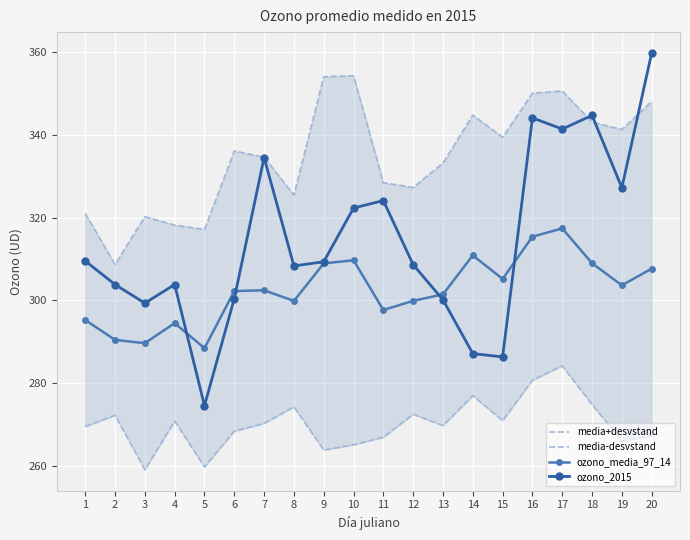

The ozono_2015 series shows 308.3 at 8. True or false?

True